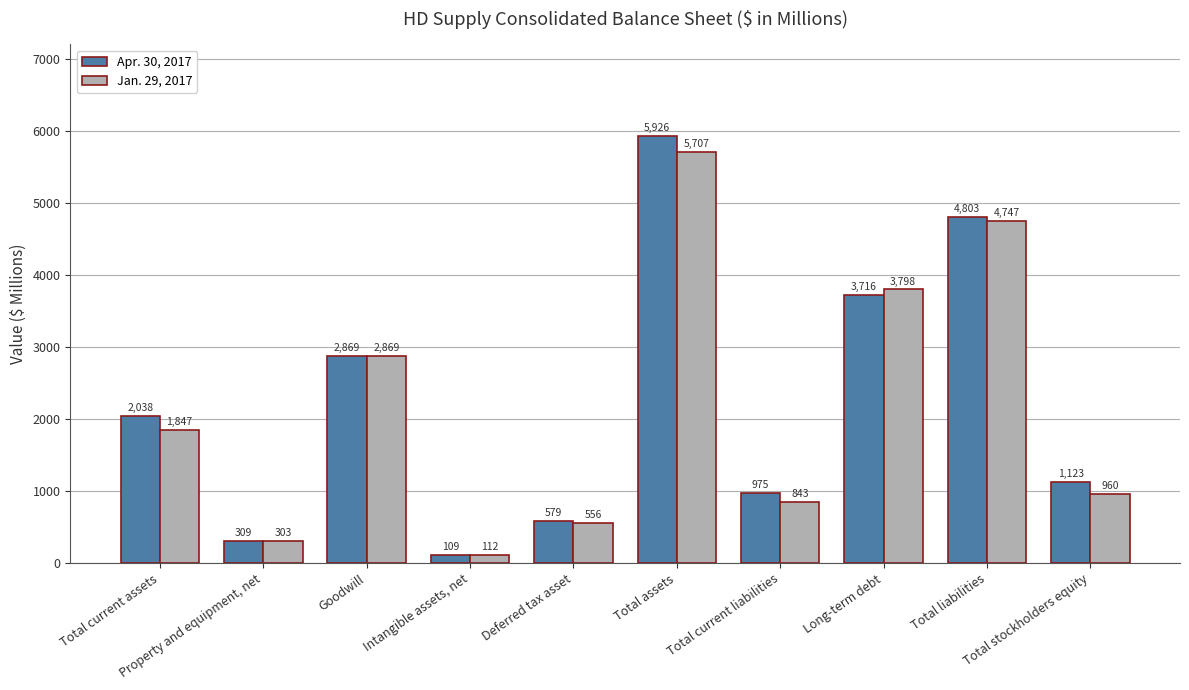

The Jan. 29, 2017 series shows 3798 at Long-term debt. True or false?

True